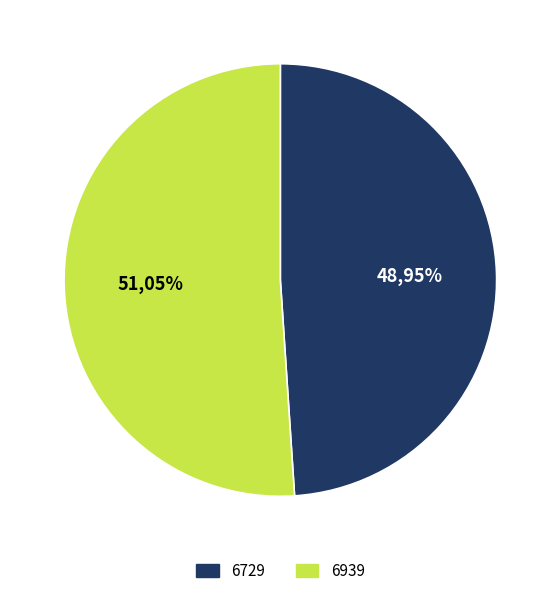

Which category has the smallest portion of the pie?

6729